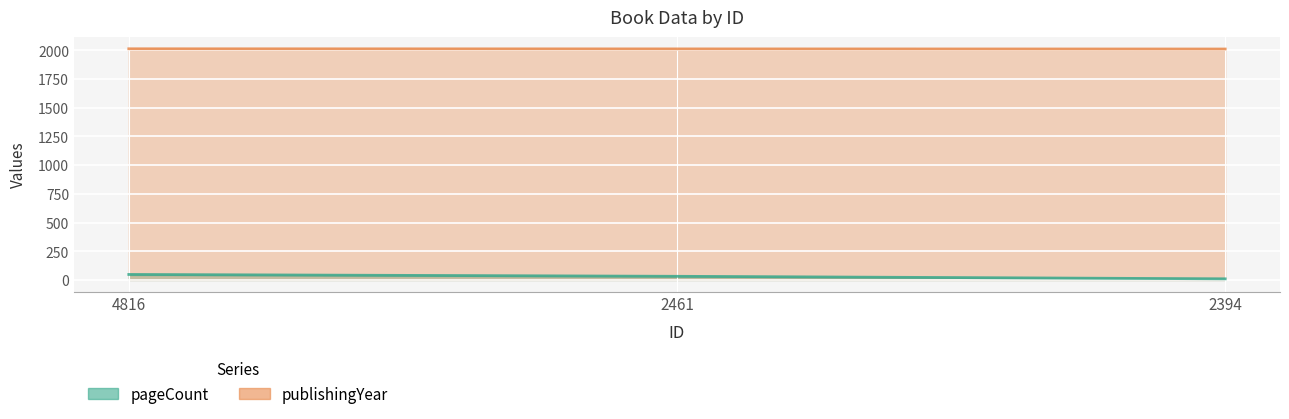

What are all the series names shown in the legend?

pageCount, publishingYear